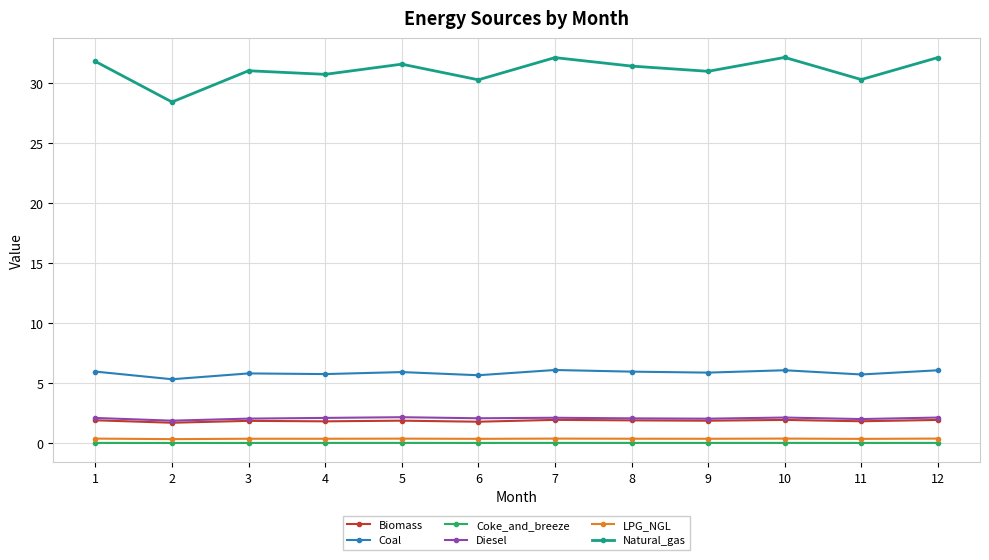

True or false: Natural_gas and Coal intersect in this chart.

False